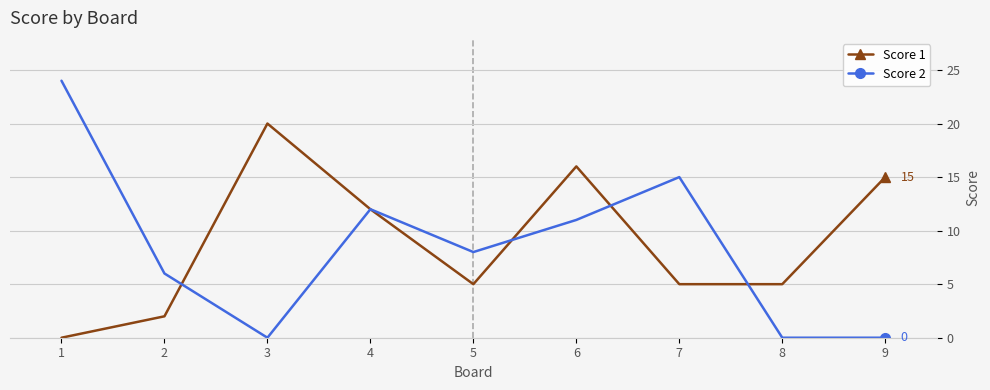

What value does the Score 2 series have at 7, to the nearest 10?

20